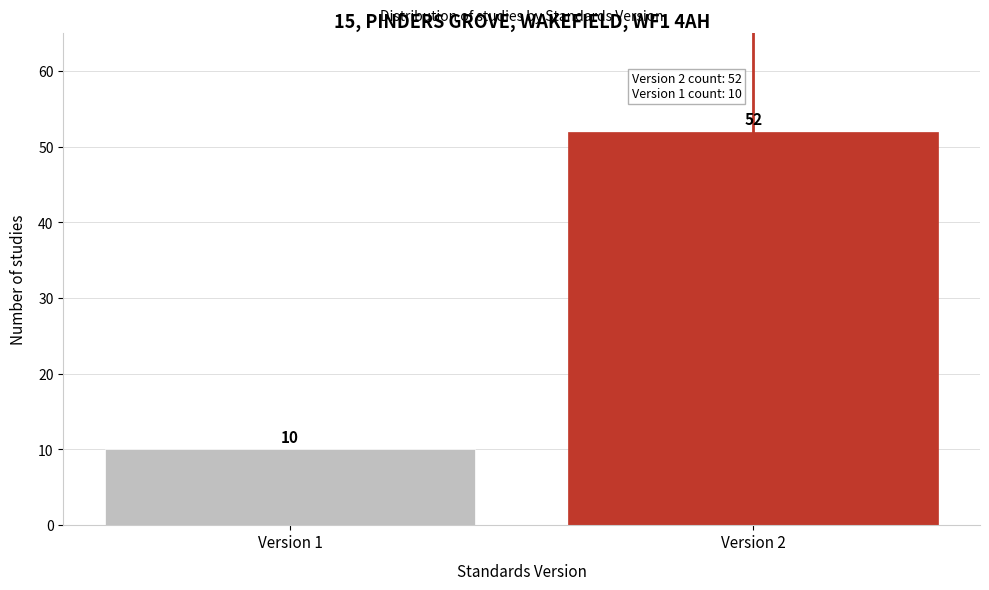

Reading left to right, transcribe all the data shown in this chart.

Version 1=10	Version 2=52